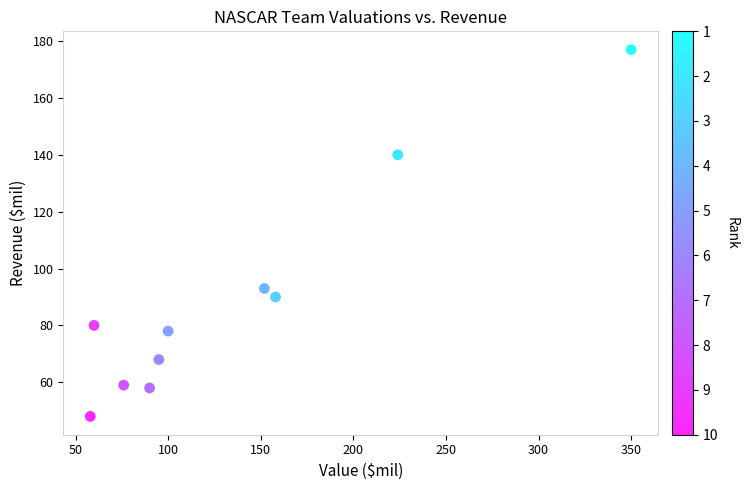

What Y value in the scatter plot is closest to 112?

93